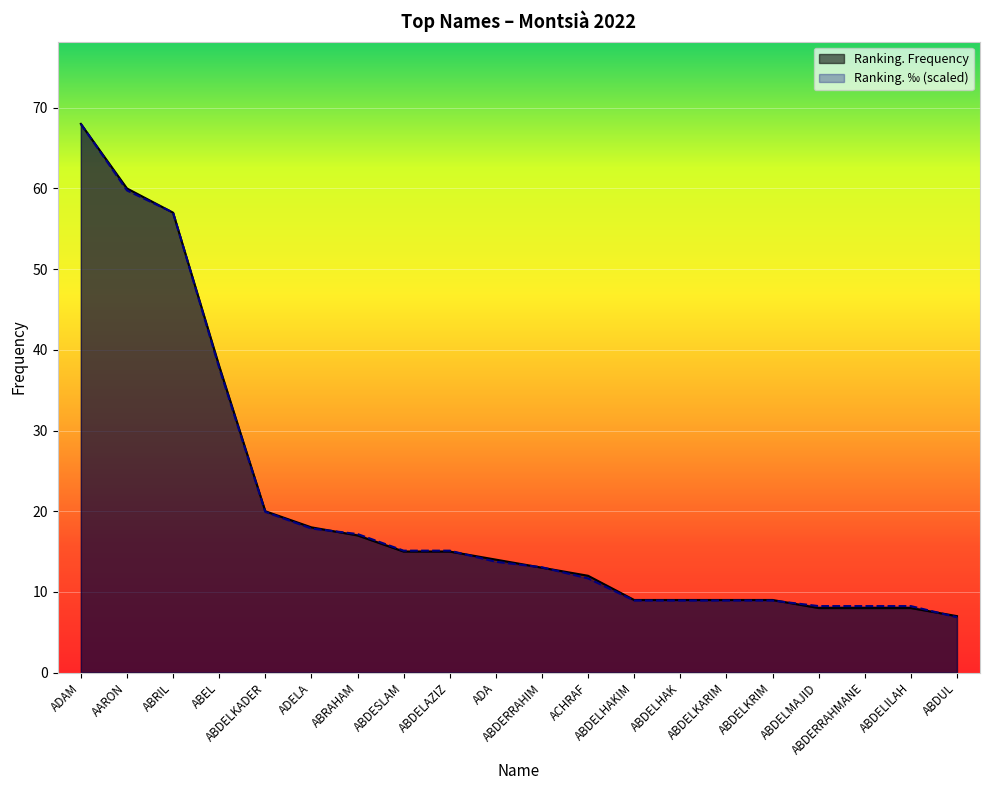

How many times do Ranking. Frequency and Ranking. Permille cross each other?

8